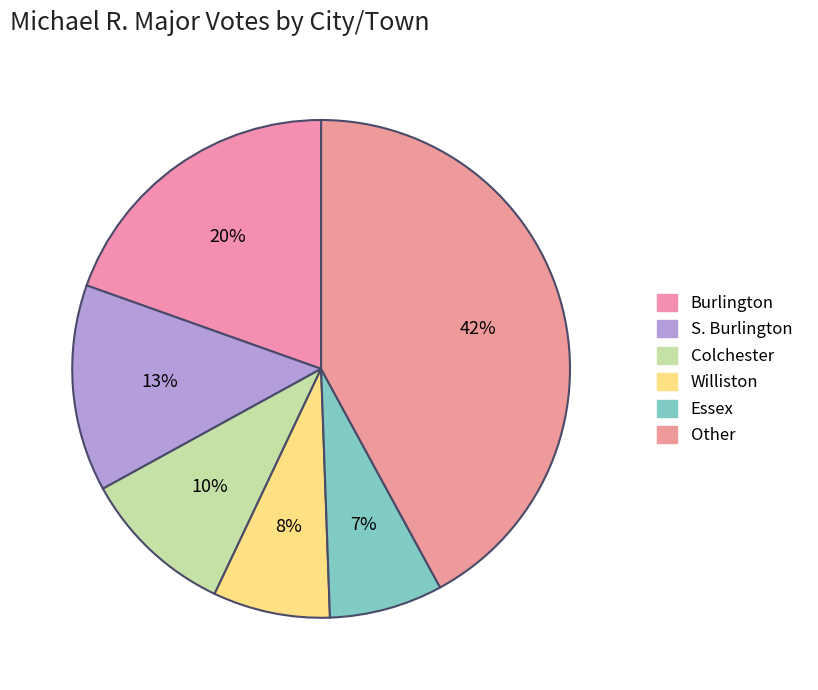

To the nearest percent, what percentage of the pie is Williston?

8%